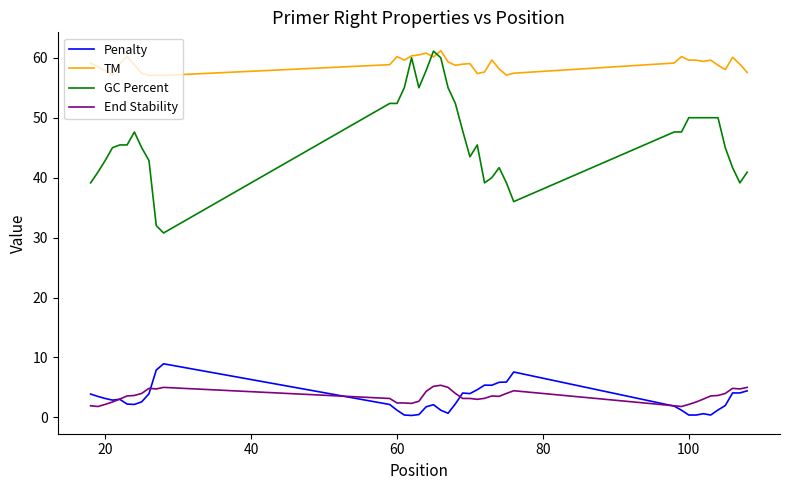

Which series has the widest spread of values?

GC Percent